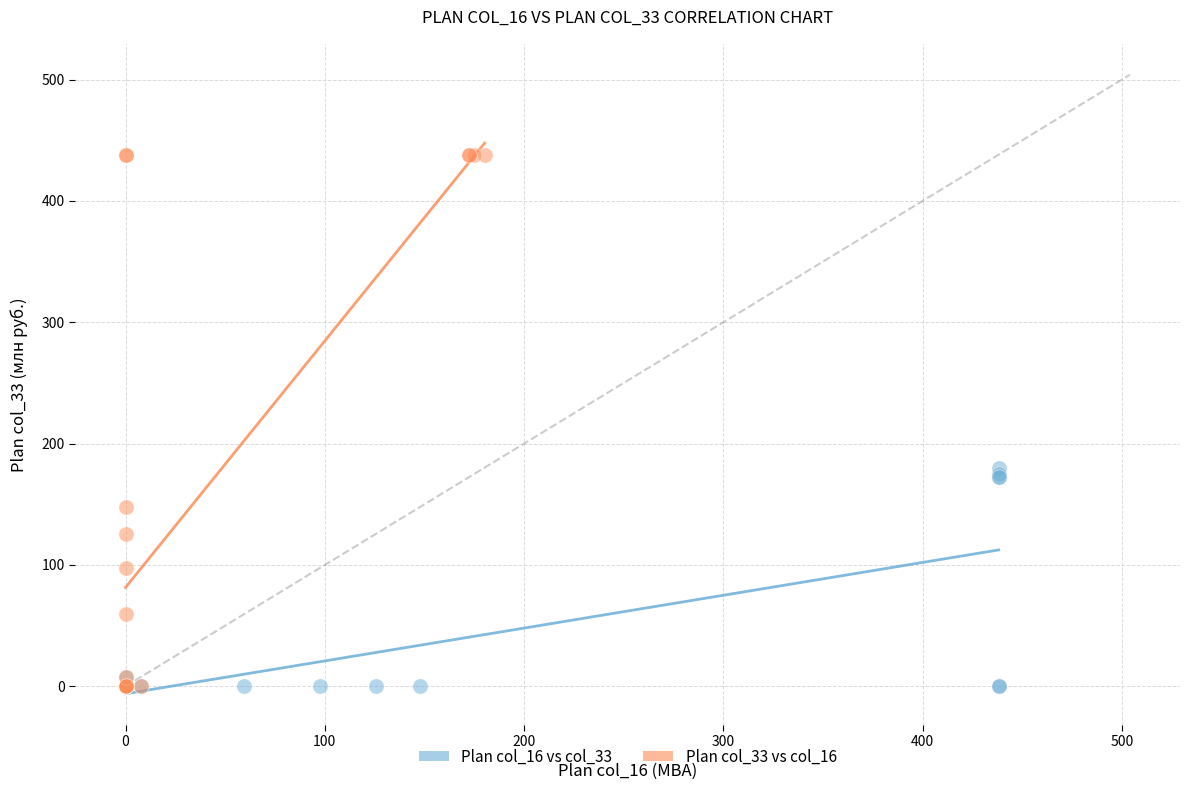

Which series contains the highest Y value?

Plan col_33 vs col_16